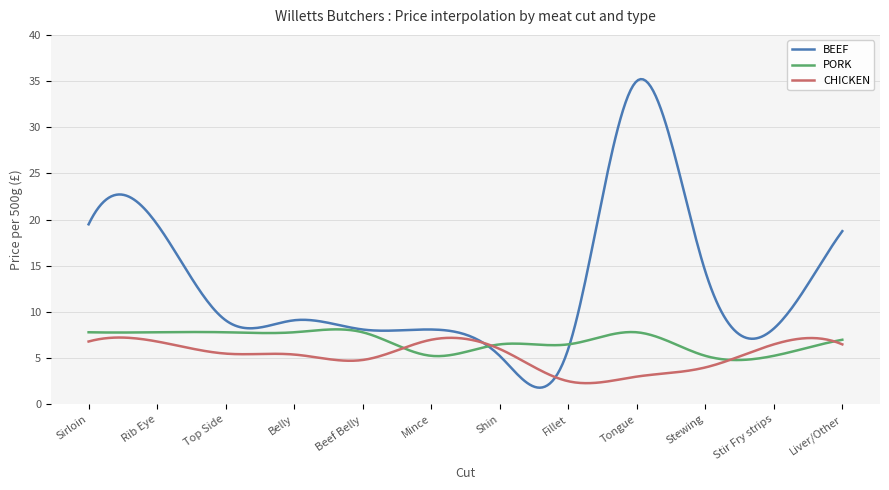

List the series in order of their overall mean, highest first.

BEEF, PORK, CHICKEN